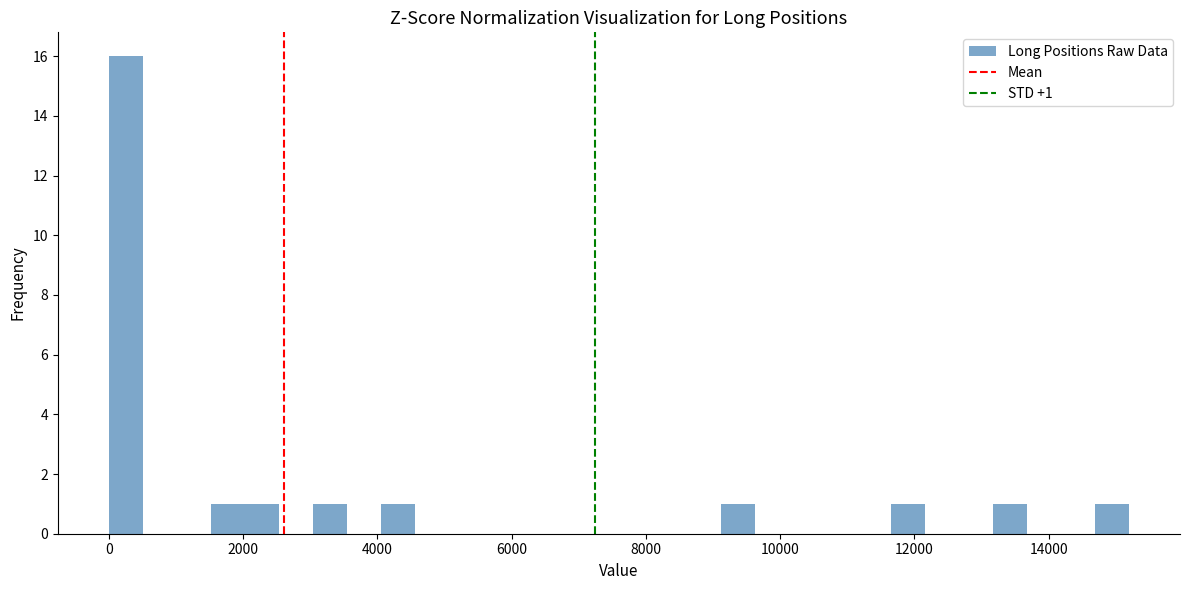

Read against the x-axis, roughly where is the centre of the tallest bar?

200